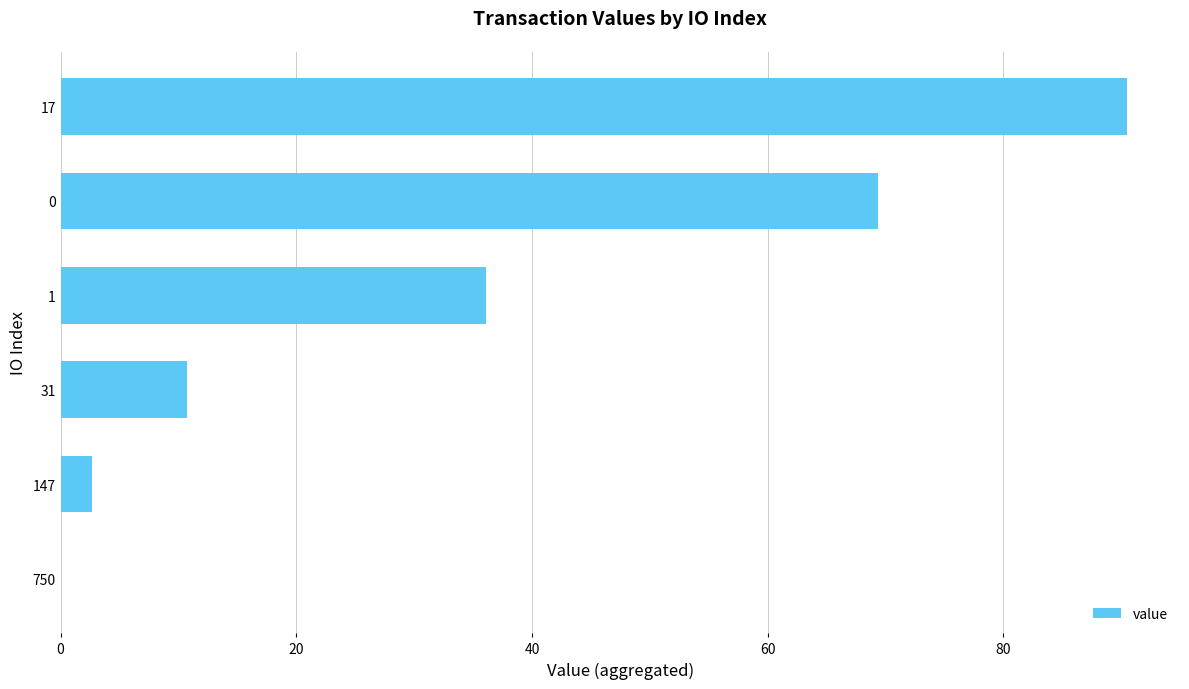

Approximately how many times larger is the value at 17 compared to 31?

8.4